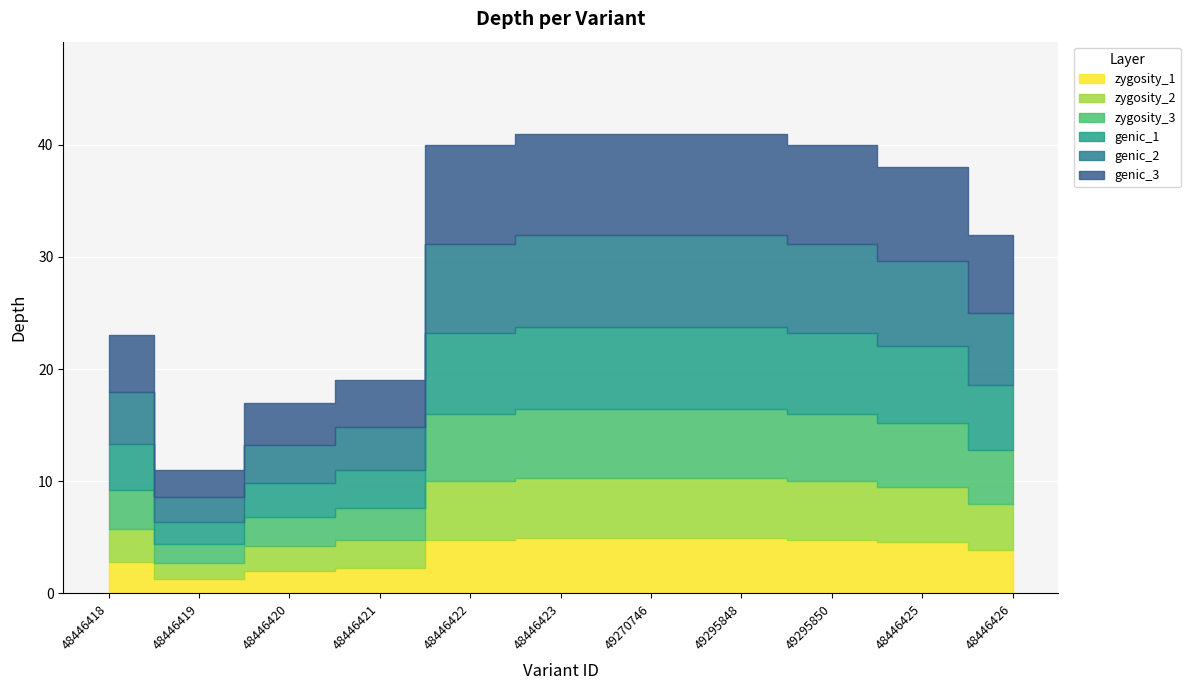

How many points are lower than both their immediate neighbors (excluding endpoints)?

1